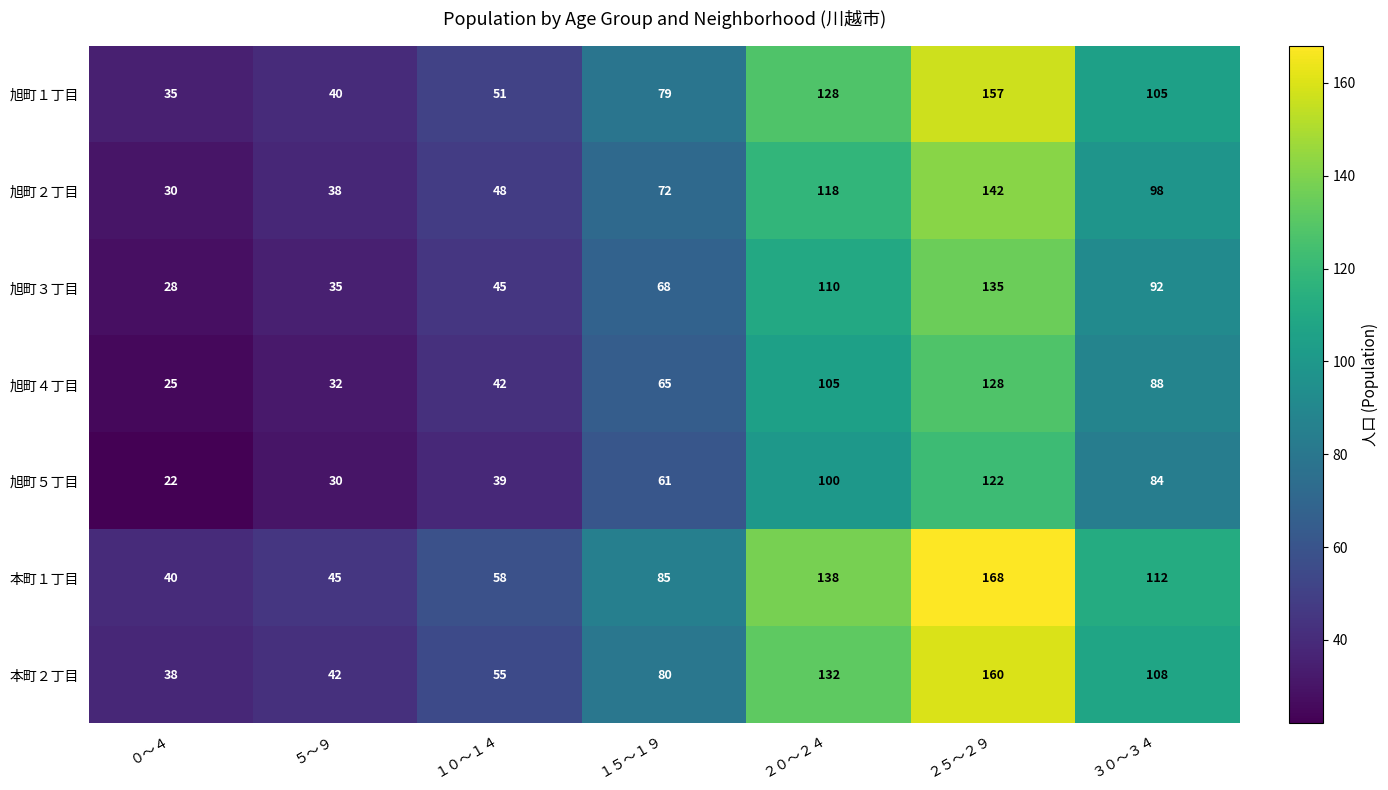

At which label is 旭町３丁目 closest to 81?

３０～３４